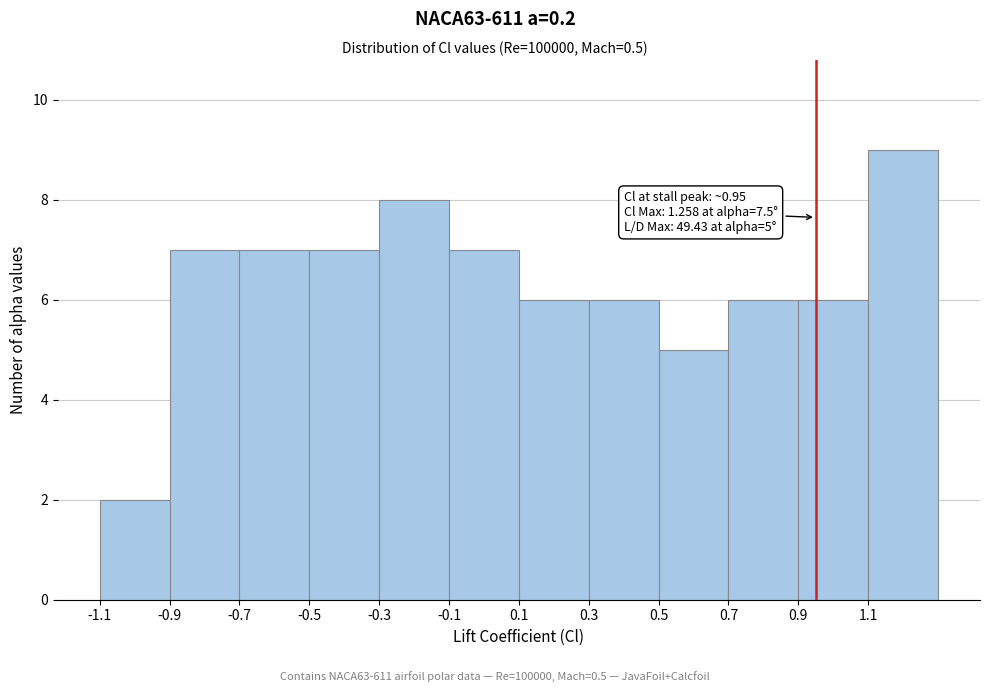

Over which range of the x-axis is the bar tallest?

1.1 to 1.3